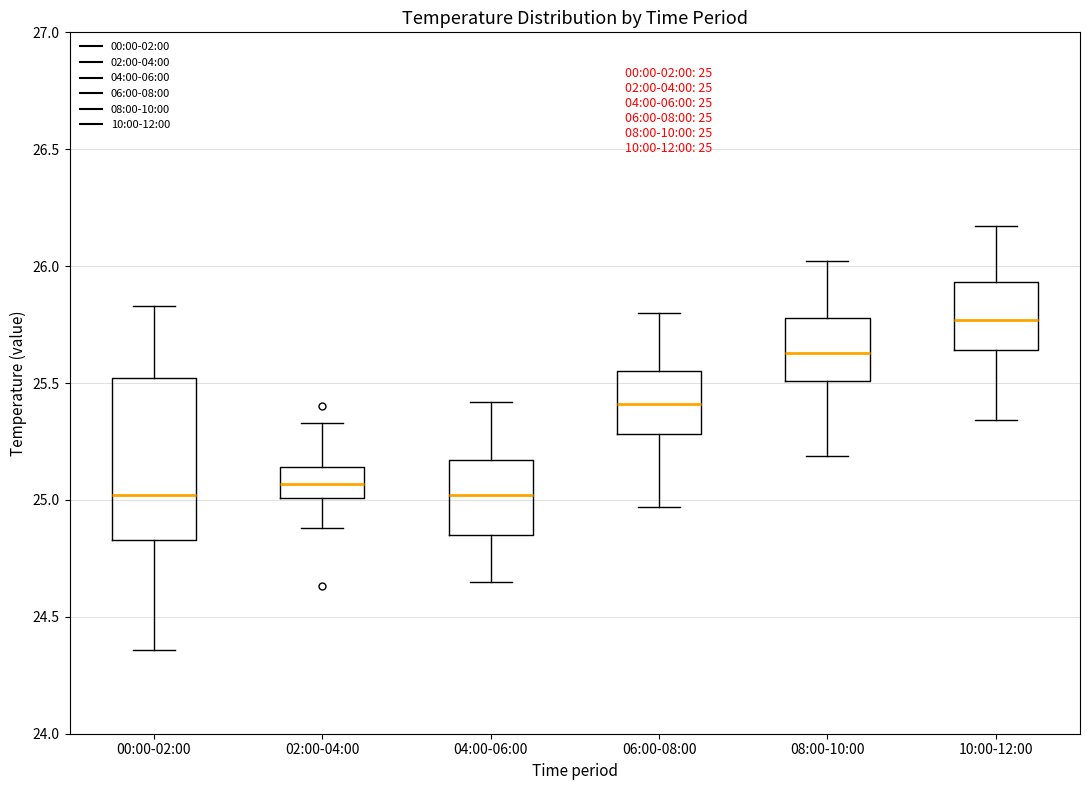

Which box has the highest median line?

10:00-12:00